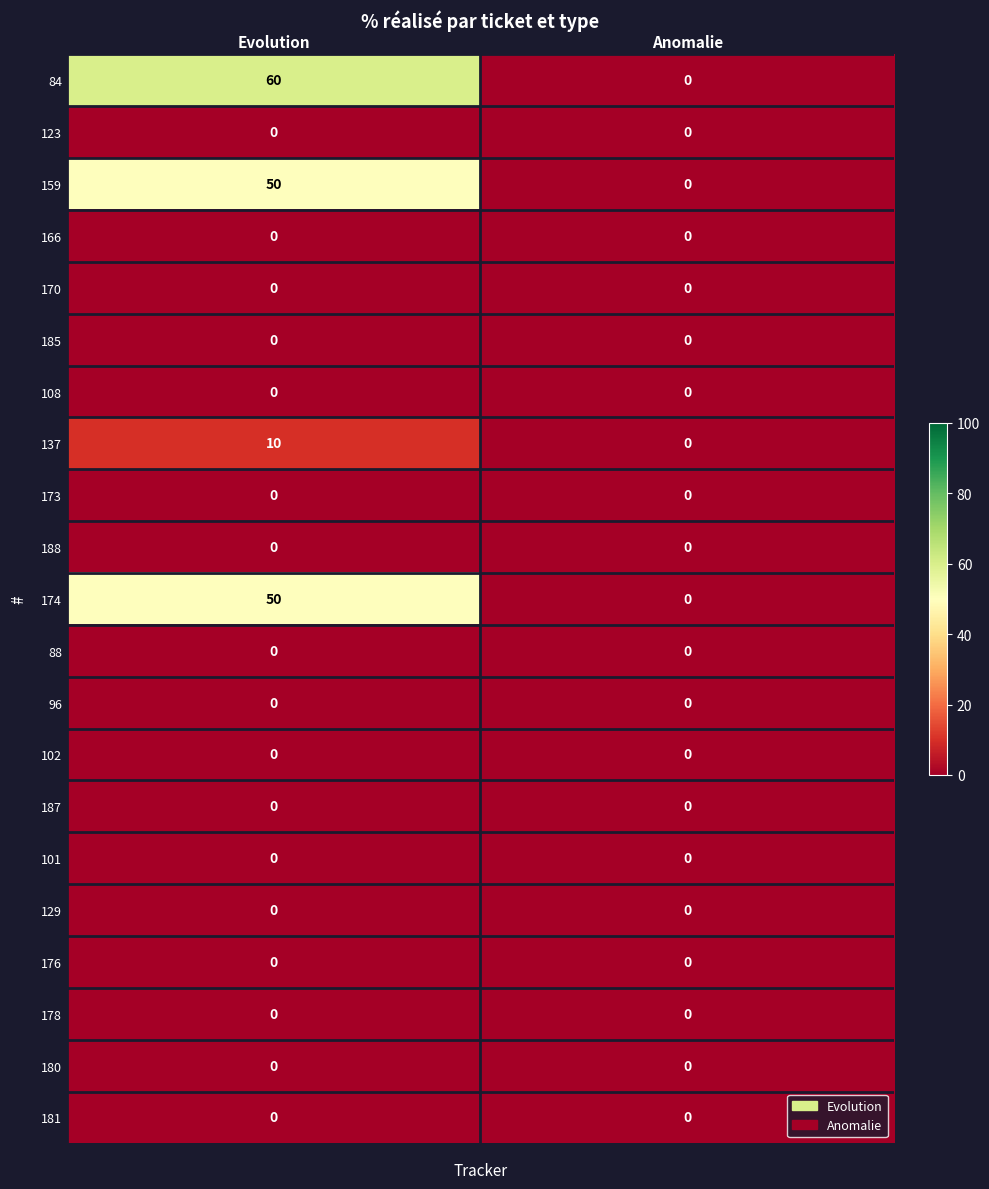

How many data points does each series have?

2